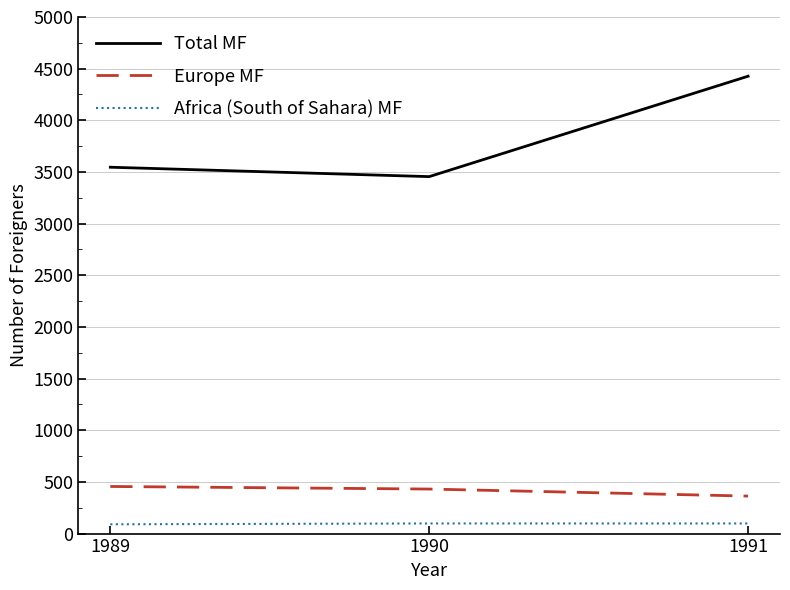

What is the average value of the Europe MF series?

417